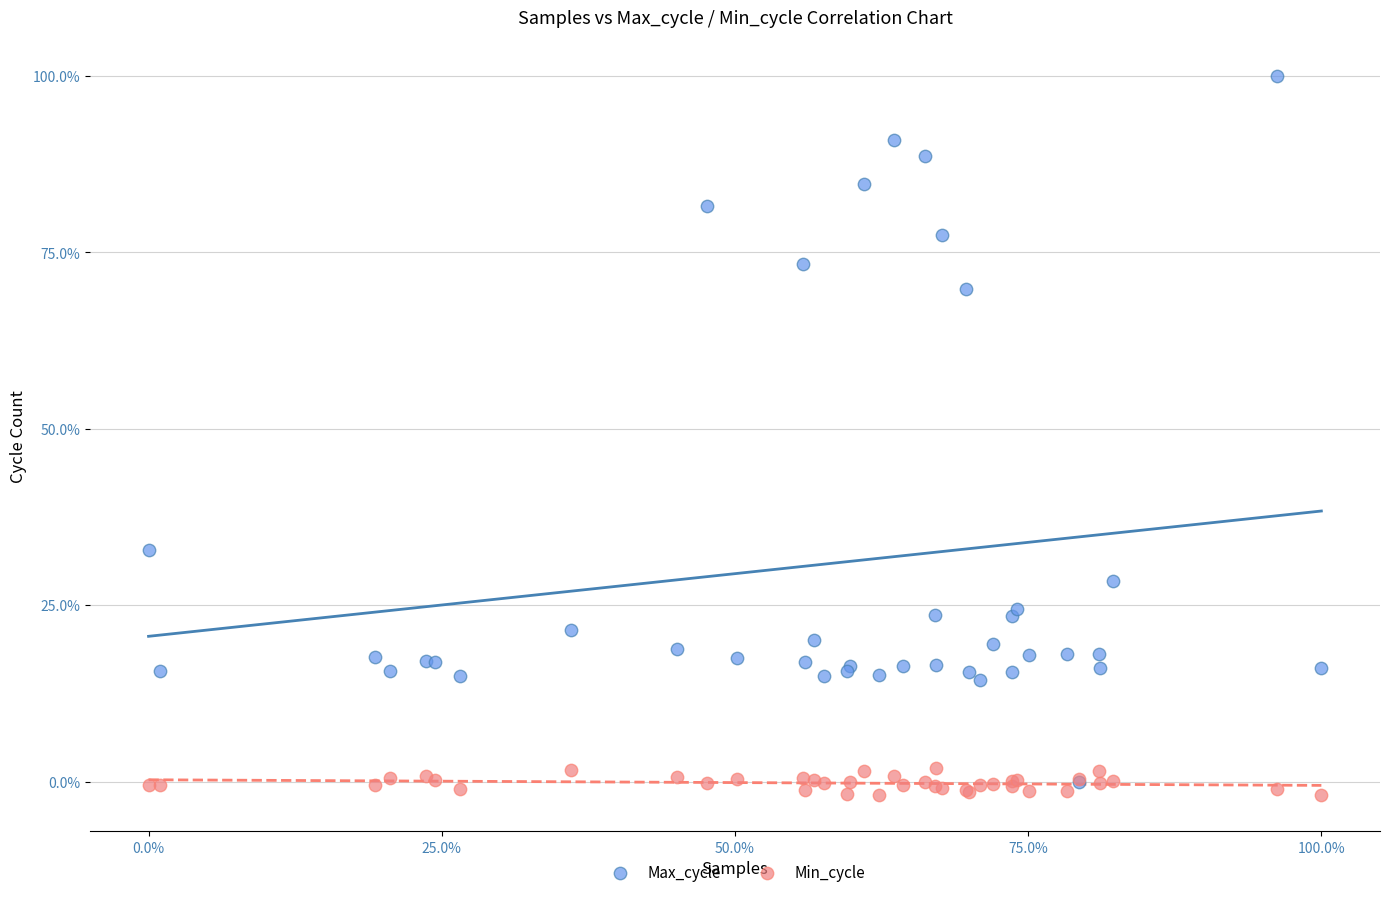

What are all the series names shown in the legend?

Max_cycle, Min_cycle